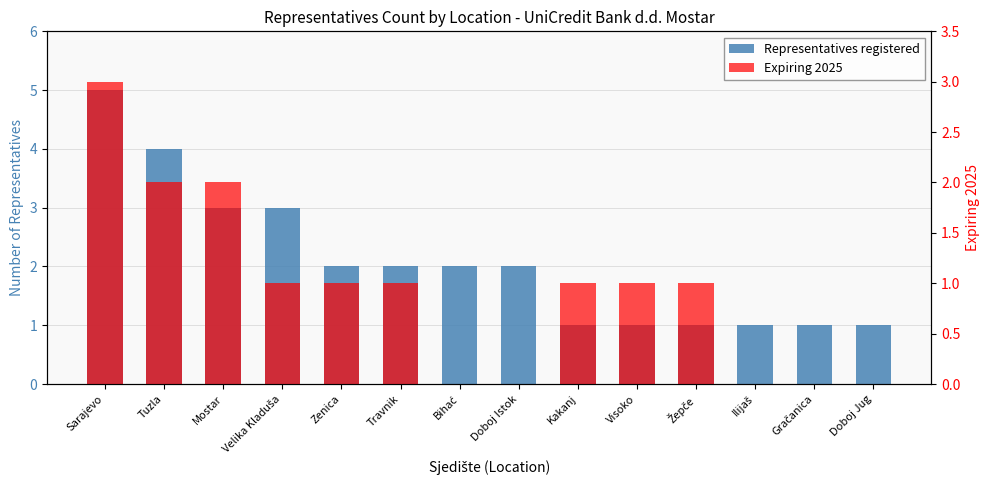

What is the difference between the Representatives registered values at Doboj Istok and Doboj Jug?

1